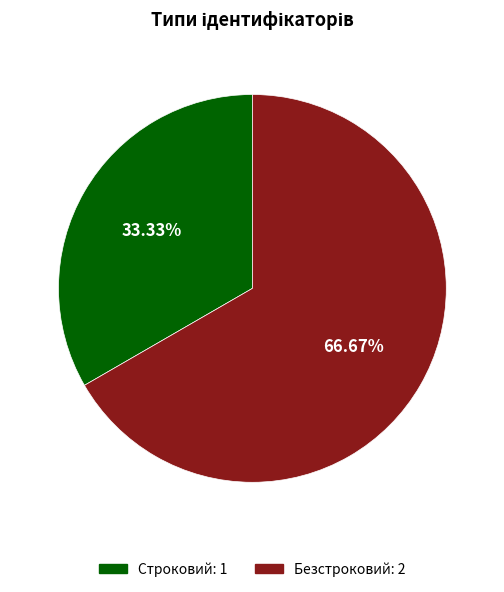

To the nearest percent, what is the combined percentage of Безстроковий and Строковий?

100%